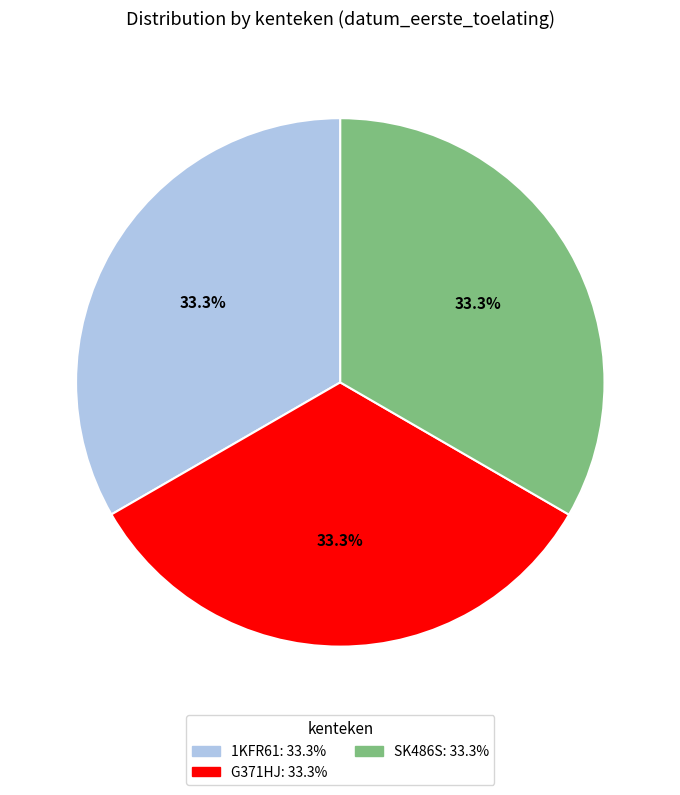

Count the number of slices in the pie.

3